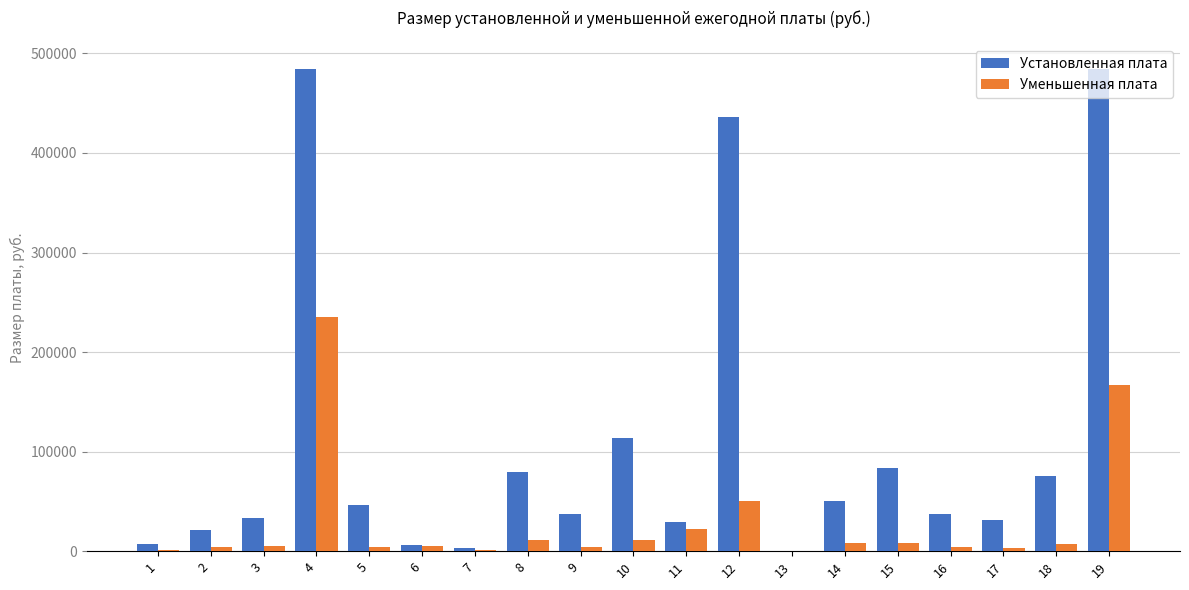

Are the bars horizontal?

No